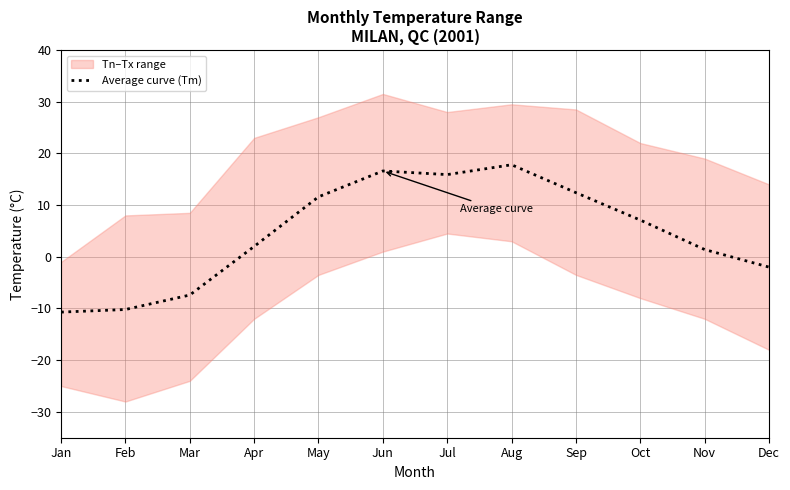

What is the highest value of the Average curve (Tm) series?

17.8